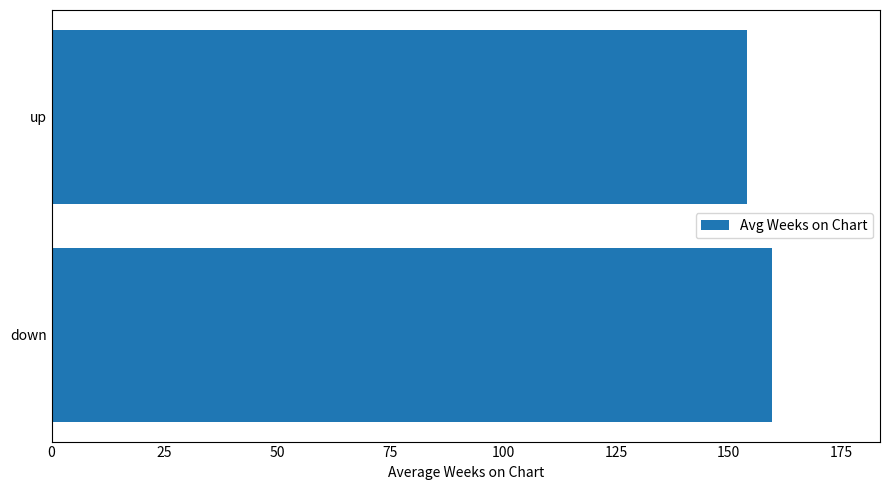

Reading bottom to top, extract all data points from this chart.

down=159.6	up=154.0